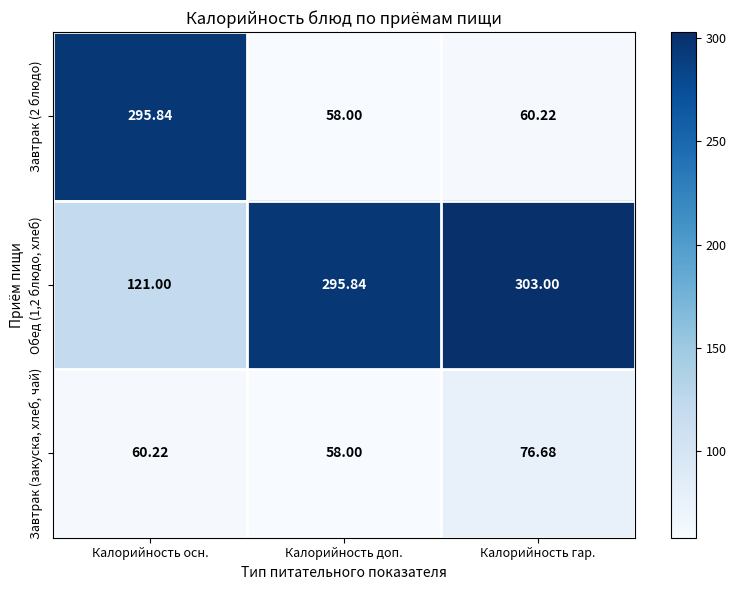

At which label is Обед (1,2 блюдо, хлеб) closest to 212?

Калорийность доп.